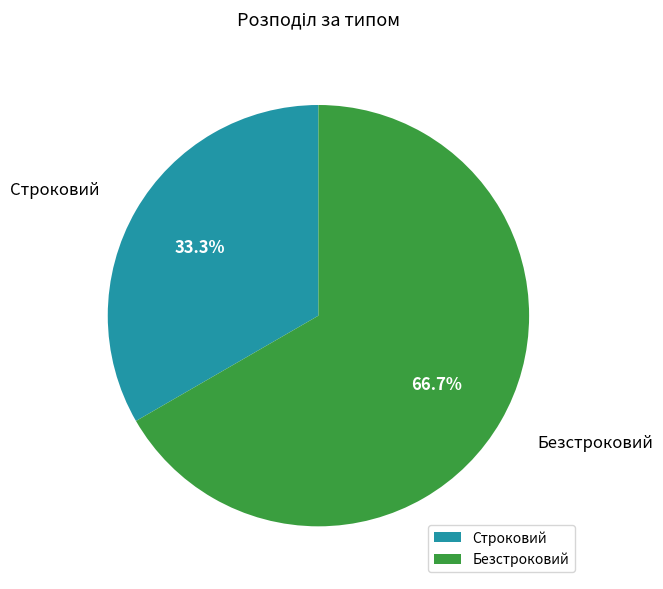

Count the number of slices in the pie.

2